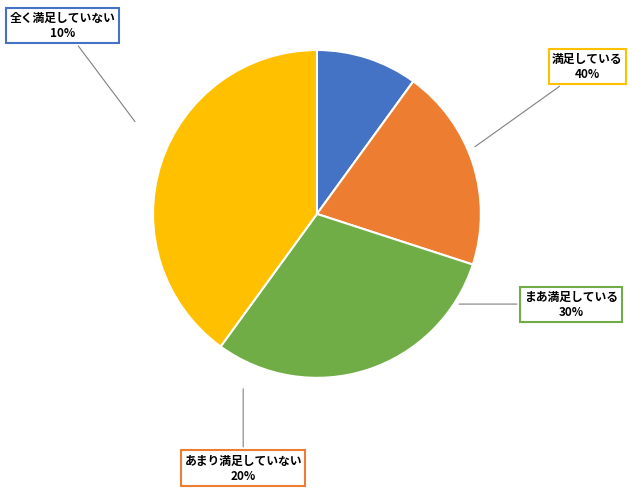

The 満足している slice represents 48% of the pie. True or false?

False